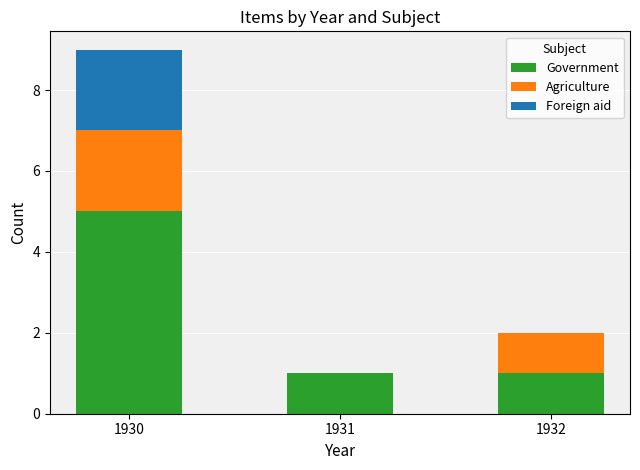

The Government series shows 0 at 1931. True or false?

False